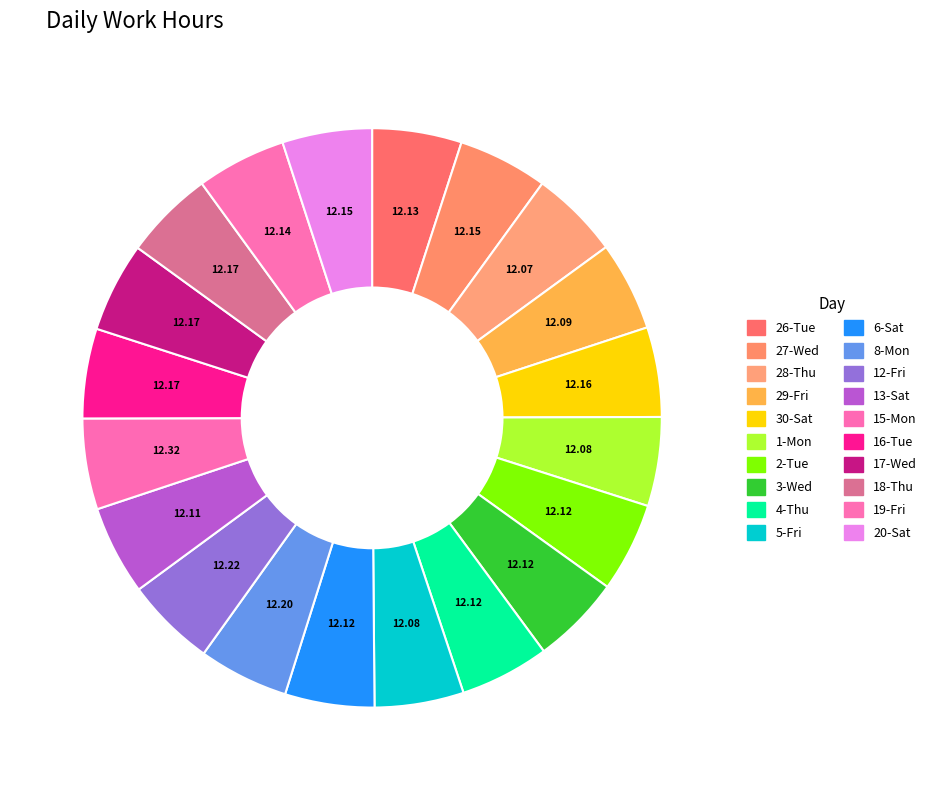

How many segments does this pie chart have?

20